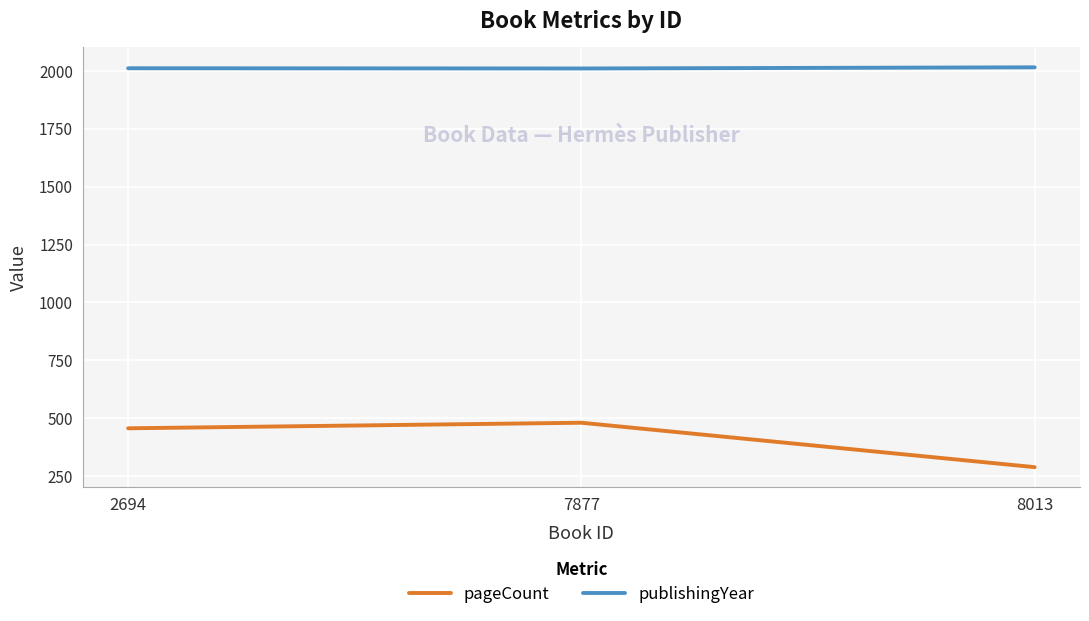

What are all the series names shown in the legend?

pageCount, publishingYear